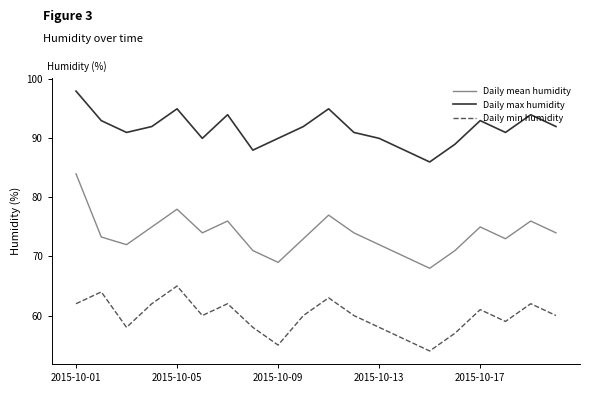

What is the difference between the maximum and minimum values in the Daily max humidity series?

12.0